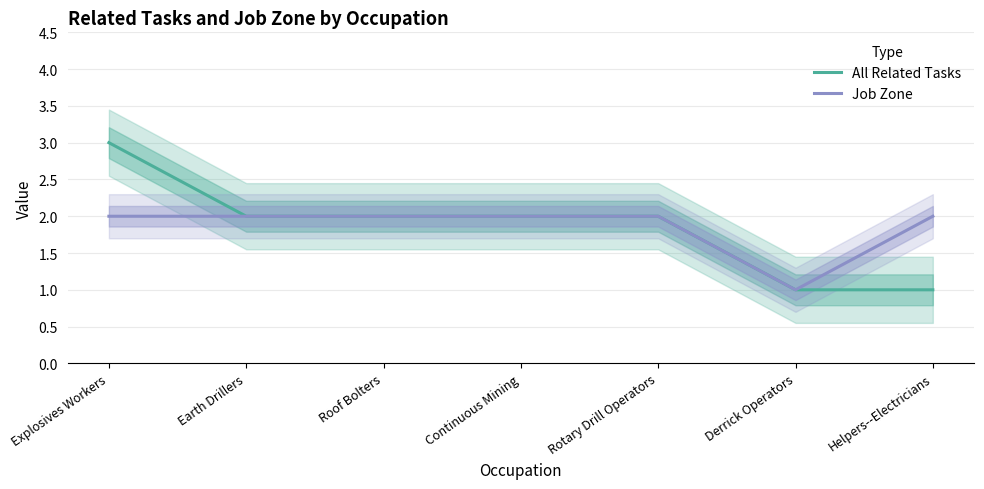

What are all the series names shown in the legend?

All Related Tasks, Job Zone